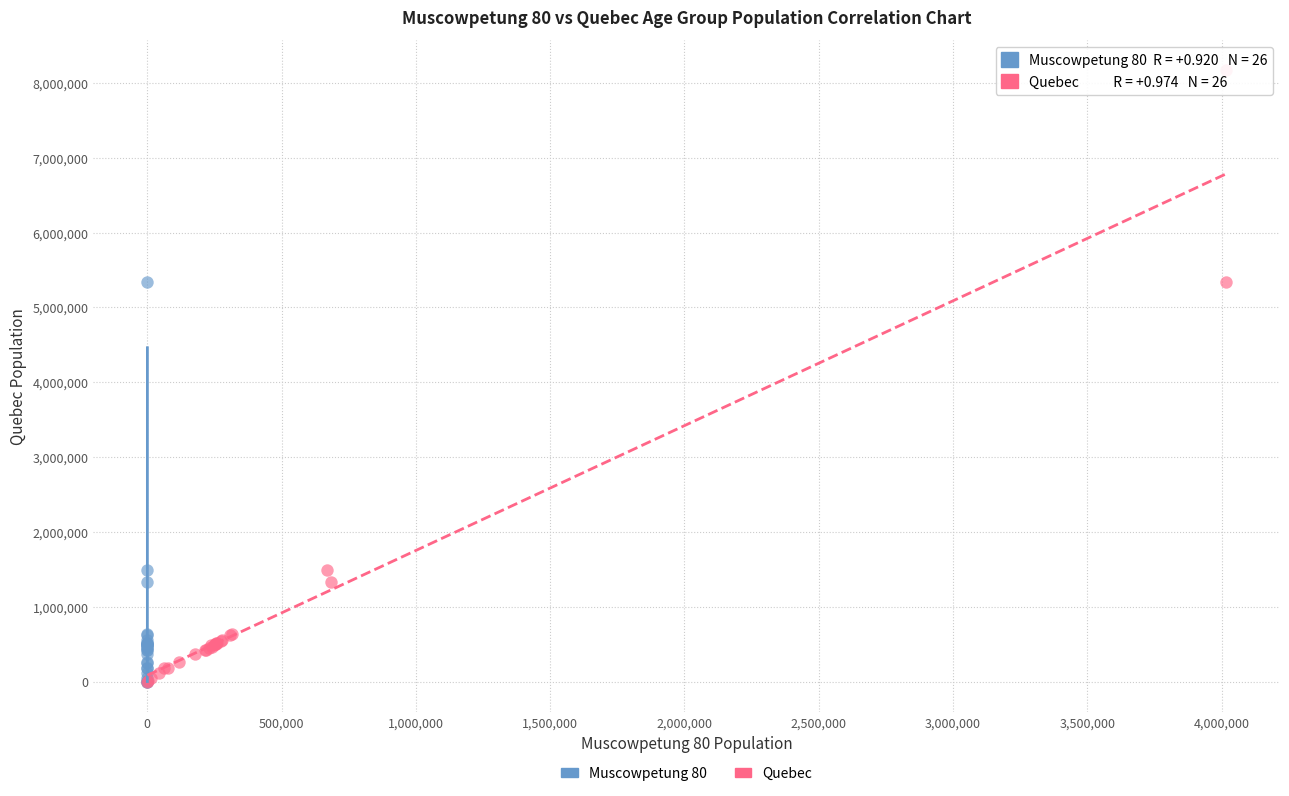

What are all the series names shown in the legend?

Muscowpetung 80, Quebec